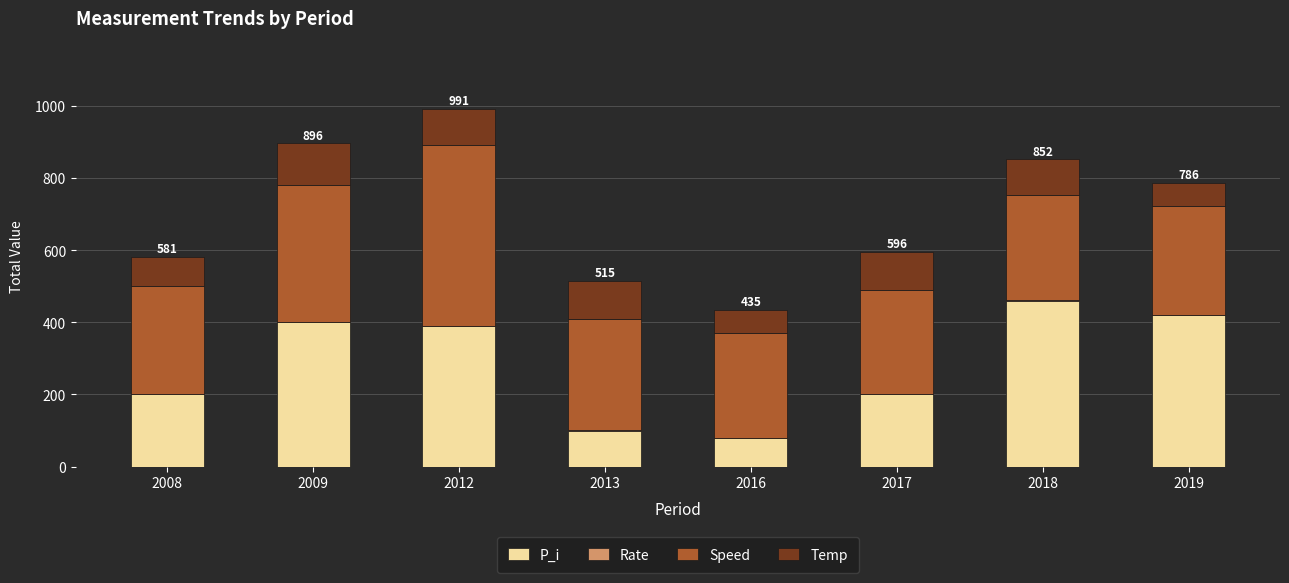

What is the highest value of the P_i series?

460.0